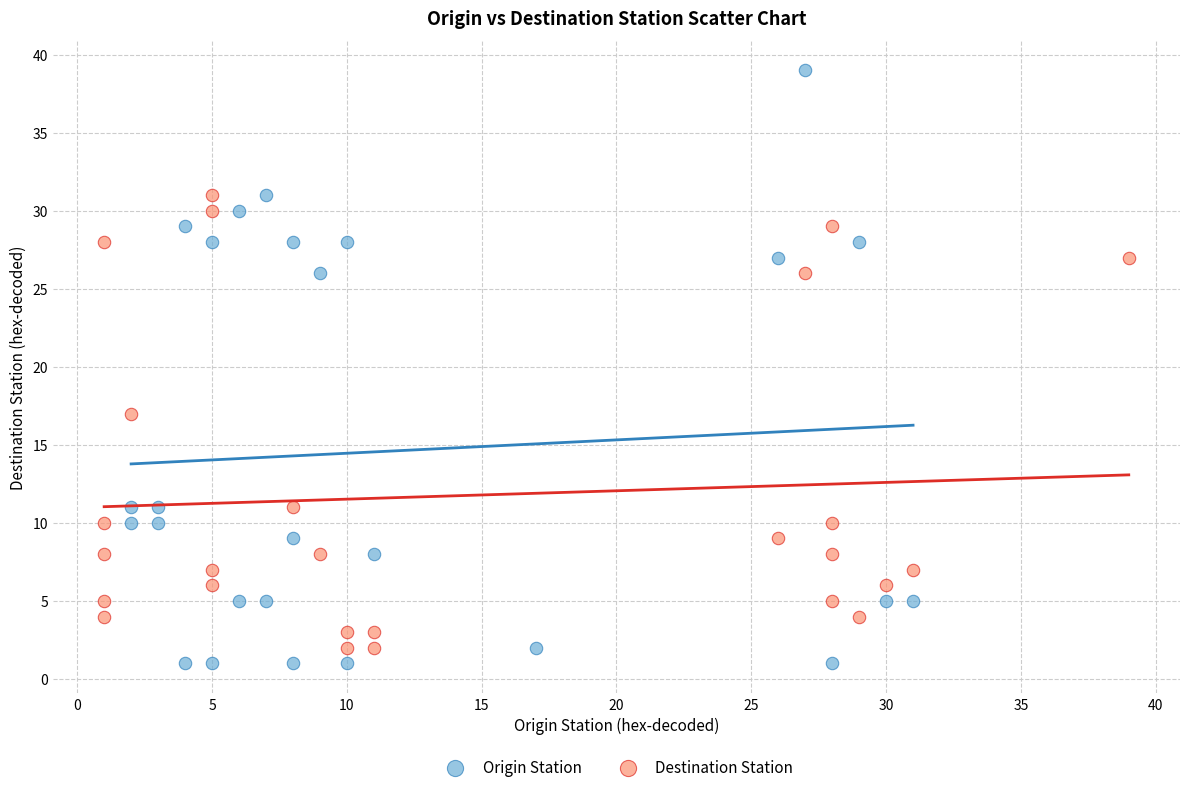

What are all the series names shown in the legend?

Origin Station, Destination Station